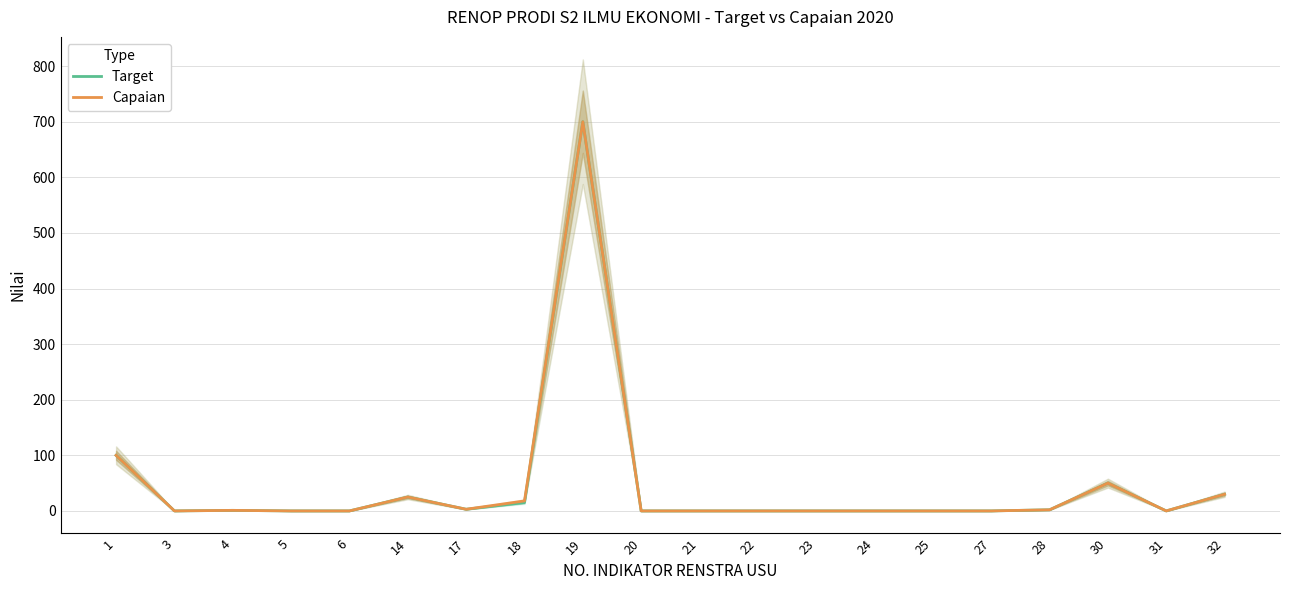

Rank the series by their average value, from lowest to highest.

Target, Capaian